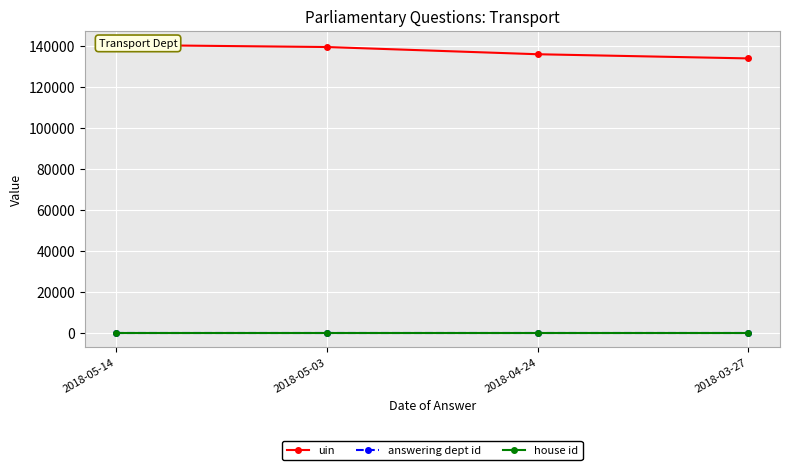

The uin series shows 140537 at 2018-05-14. True or false?

True